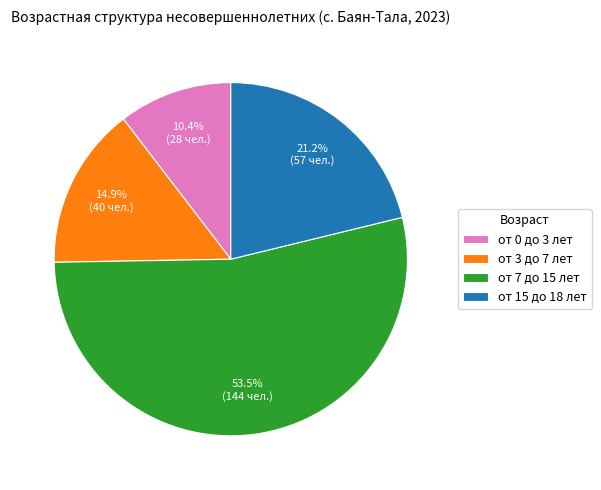

How many slices are in this pie chart?

4